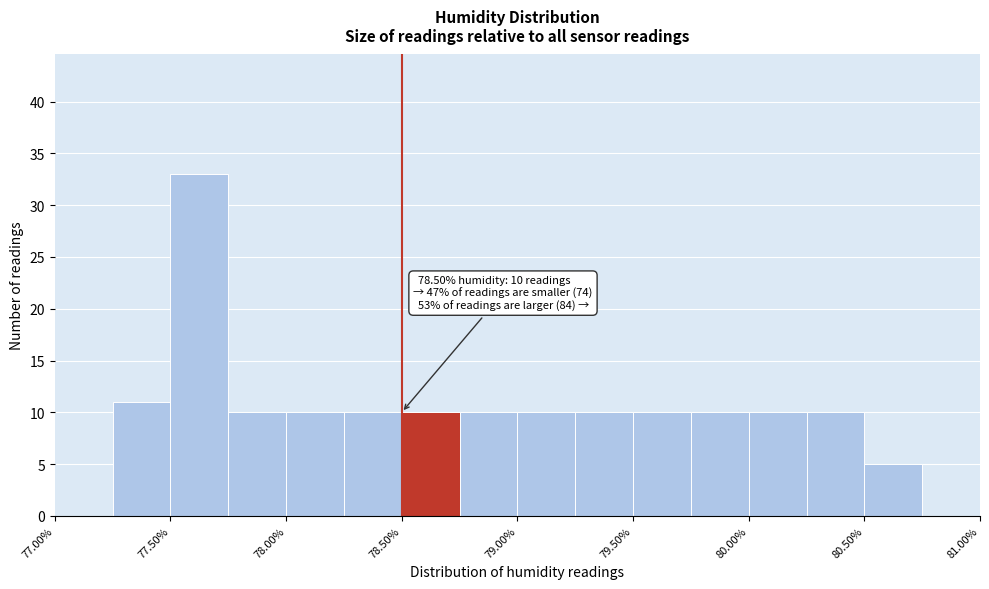

Which range on the x-axis has the tallest bar?

77.50 to 77.75